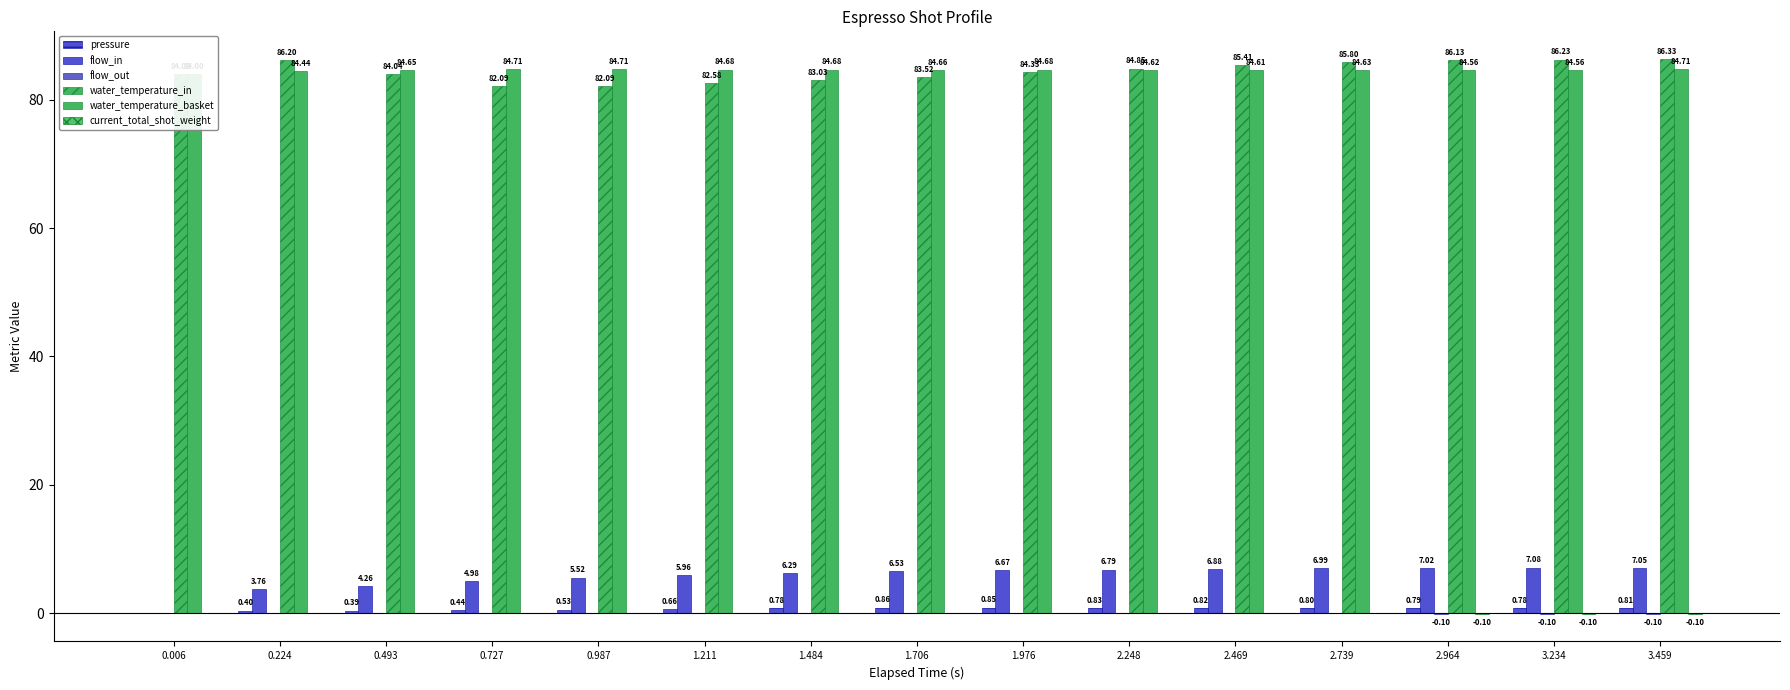

What is the spread (max minus min) of values at 1.484?

84.7